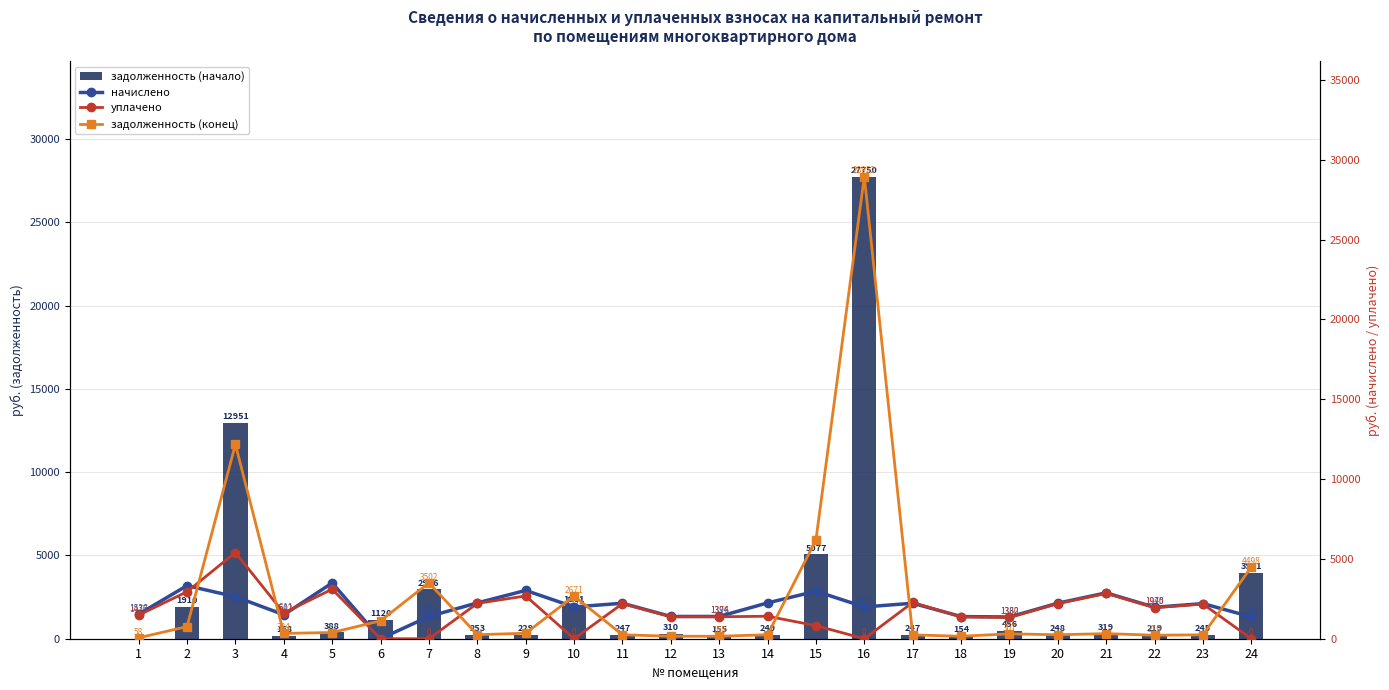

How many values in the задолженность (конец) series are below 319?

12